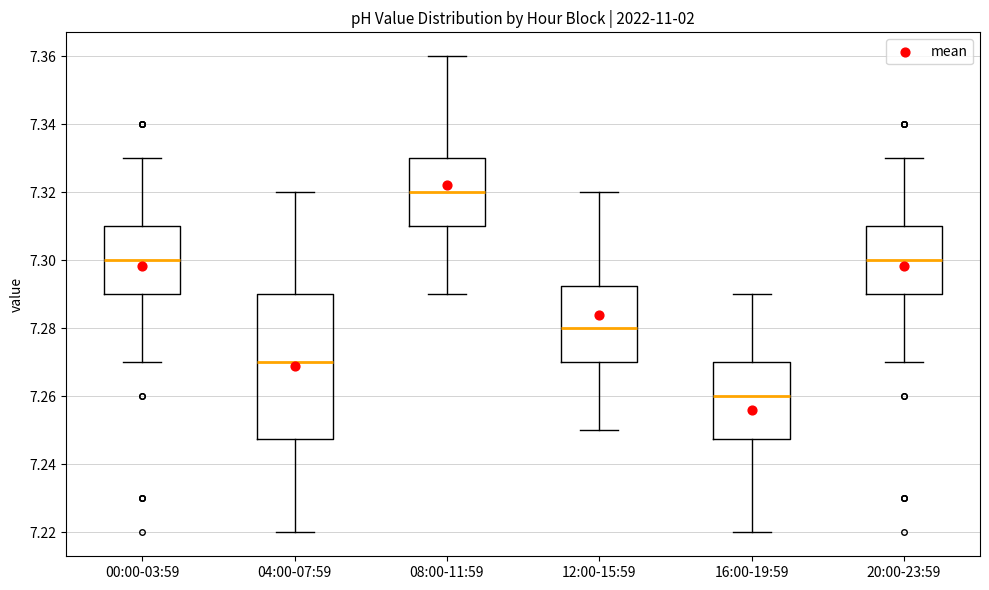

Reading left to right, read every box against the y-axis: the position of its median line, the range the box covers, and the ends of its whiskers. The values are not printed on the chart, so give them approximately, as read against the axis.

00:00-03:59: median 7.300, box 7.290 to 7.310, whiskers 7.270 to 7.330
04:00-07:59: median 7.270, box 7.248 to 7.290, whiskers 7.220 to 7.320
08:00-11:59: median 7.320, box 7.310 to 7.330, whiskers 7.290 to 7.360
12:00-15:59: median 7.280, box 7.270 to 7.292, whiskers 7.250 to 7.320
16:00-19:59: median 7.260, box 7.248 to 7.270, whiskers 7.220 to 7.290
20:00-23:59: median 7.300, box 7.290 to 7.310, whiskers 7.270 to 7.330